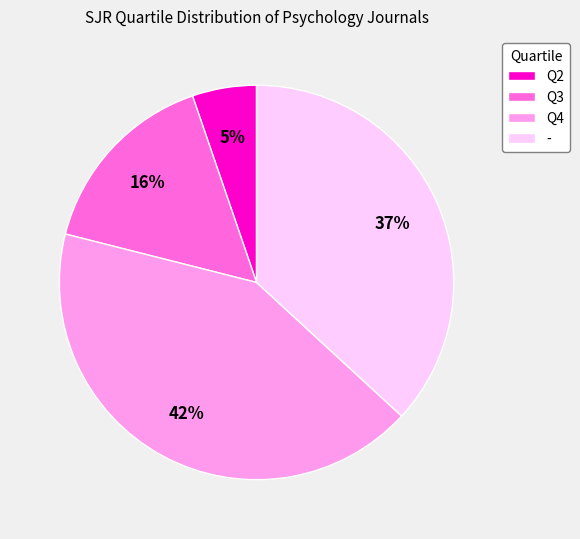

Is the sum of Q4 and Q2 greater than half?

No